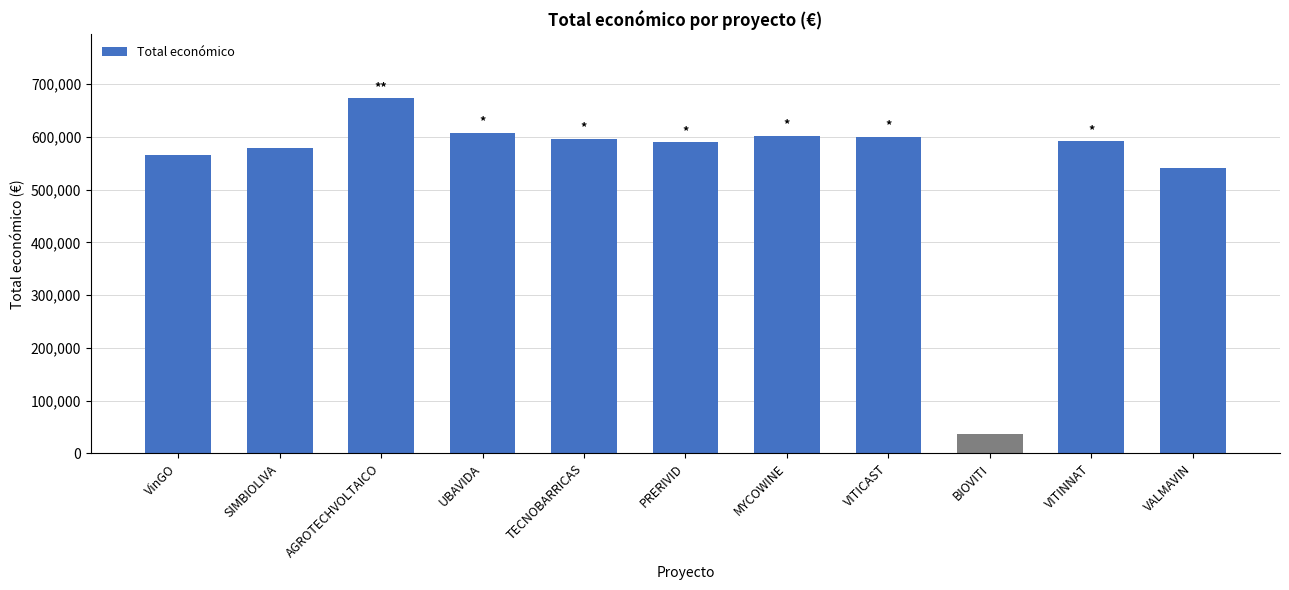

How many bars are there in total?

11